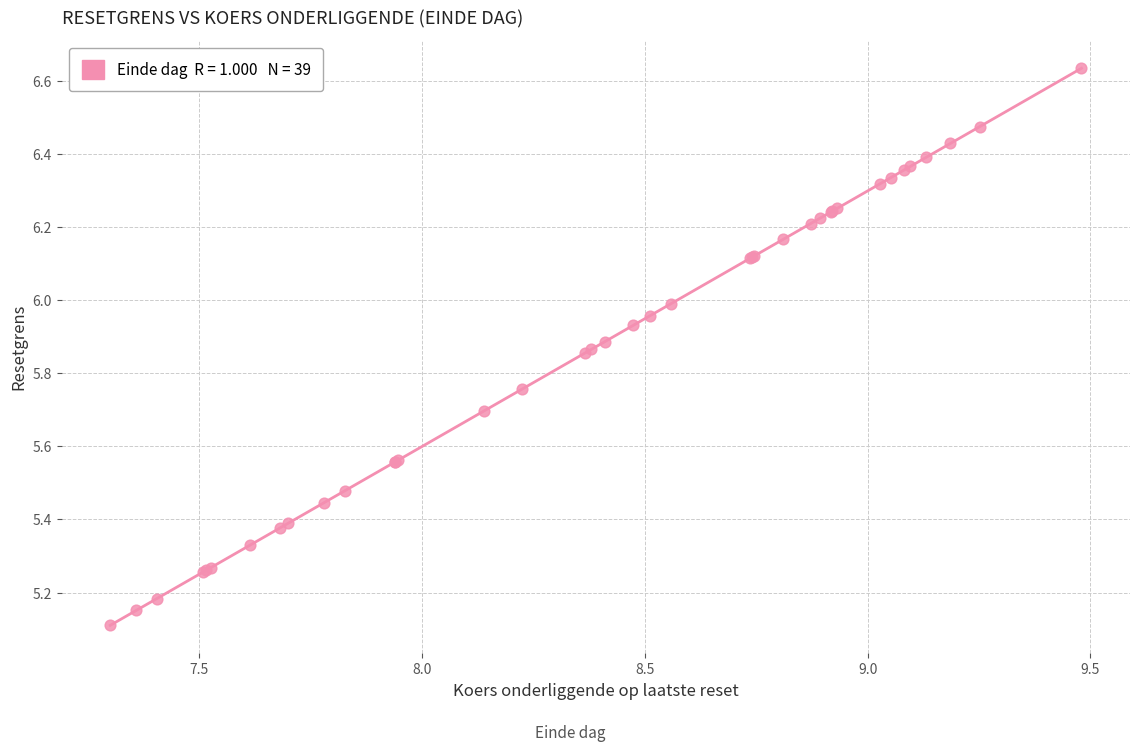

What Y value in the scatter plot is closest to 5?

5.1